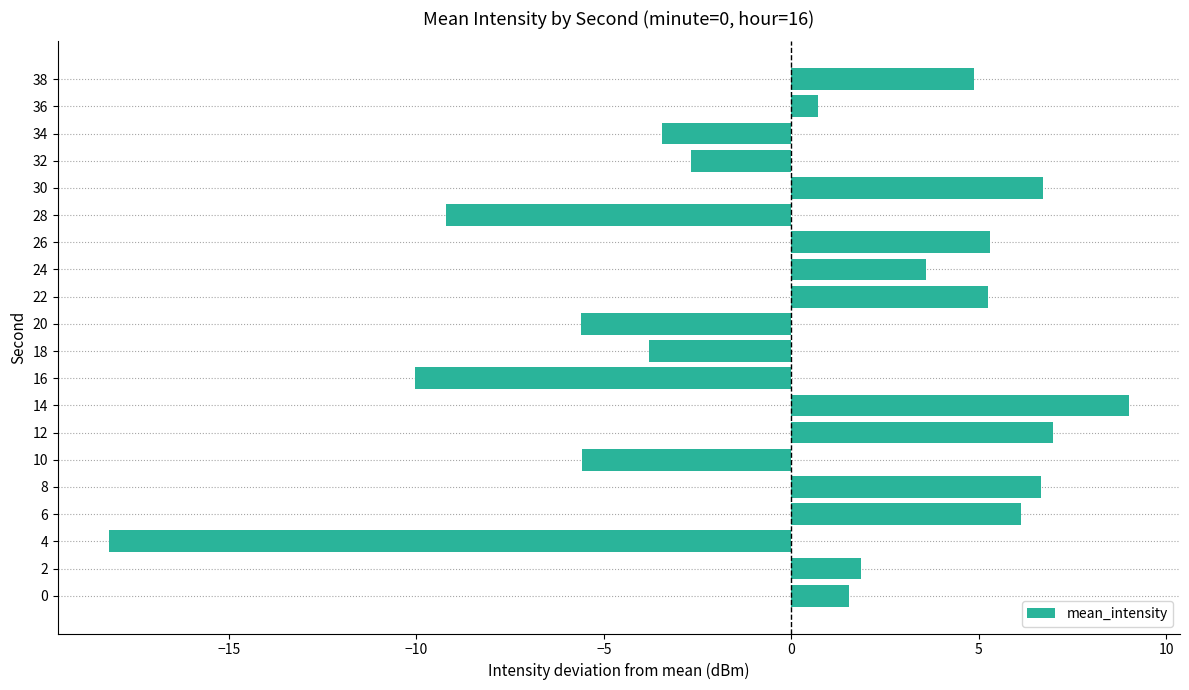

How many data points are above 1?

11